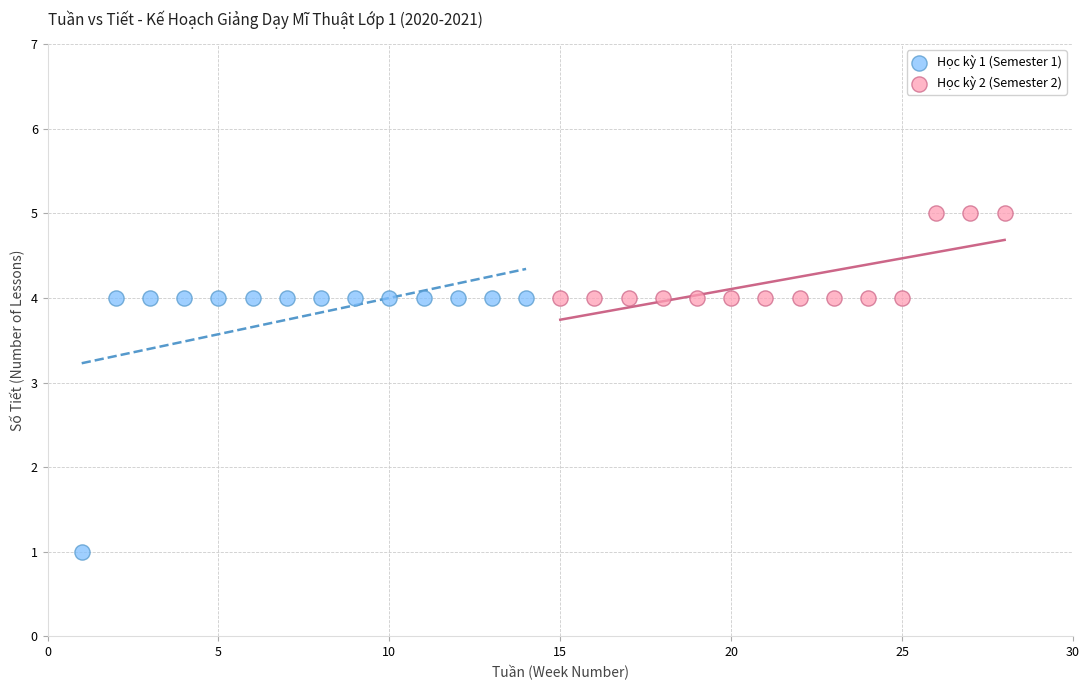

Which series contains the lowest Y value?

Học kỳ 1 (Semester 1)